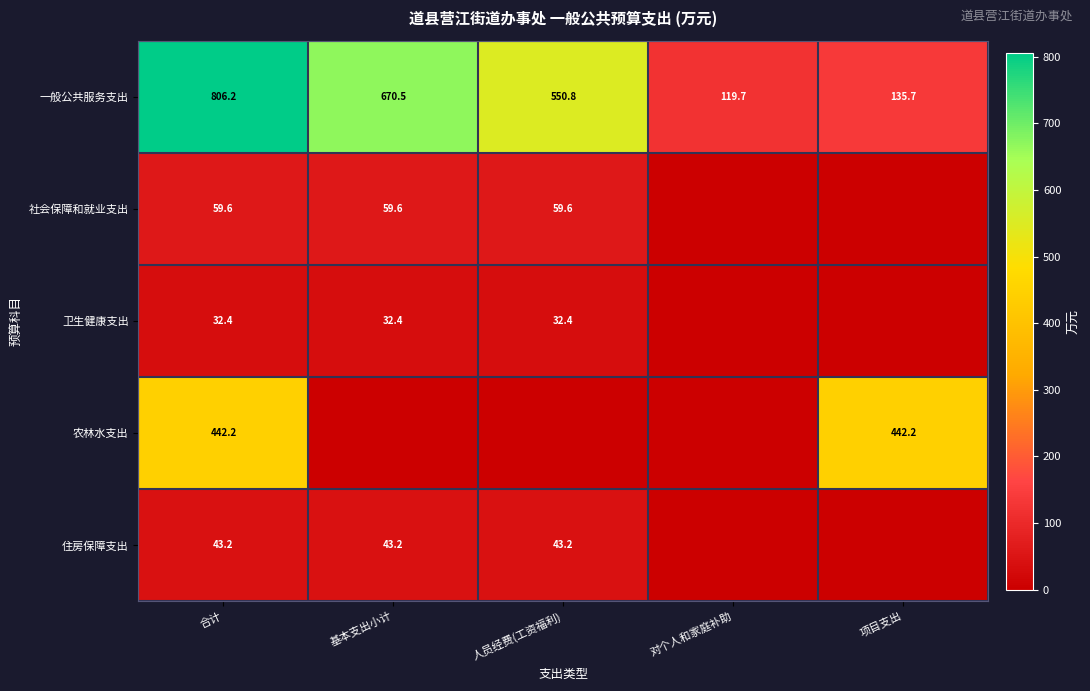

What is the spread (max minus min) of values at 人员经费(工资福利)?

550.8